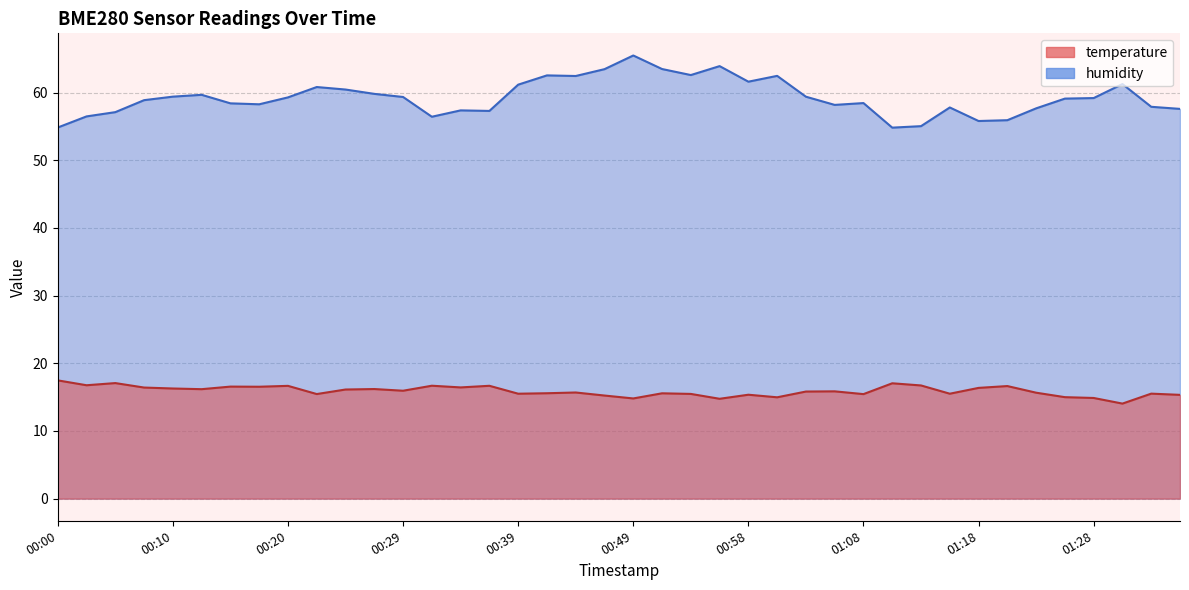

How many interior local valleys does the temperature series have?

13